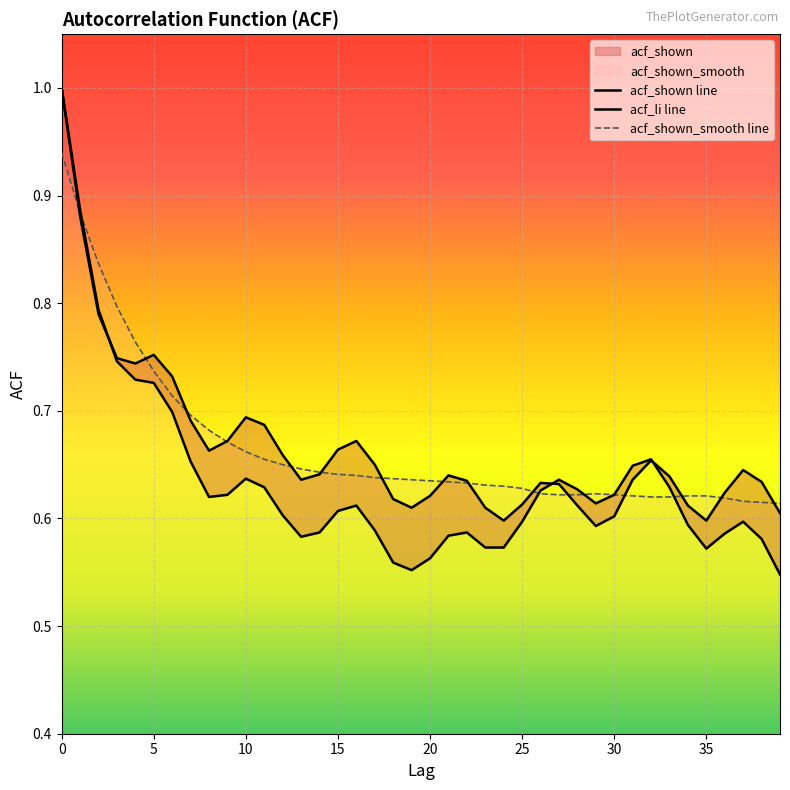

What value does the acf_shown_smooth line series have at 13?

0.6